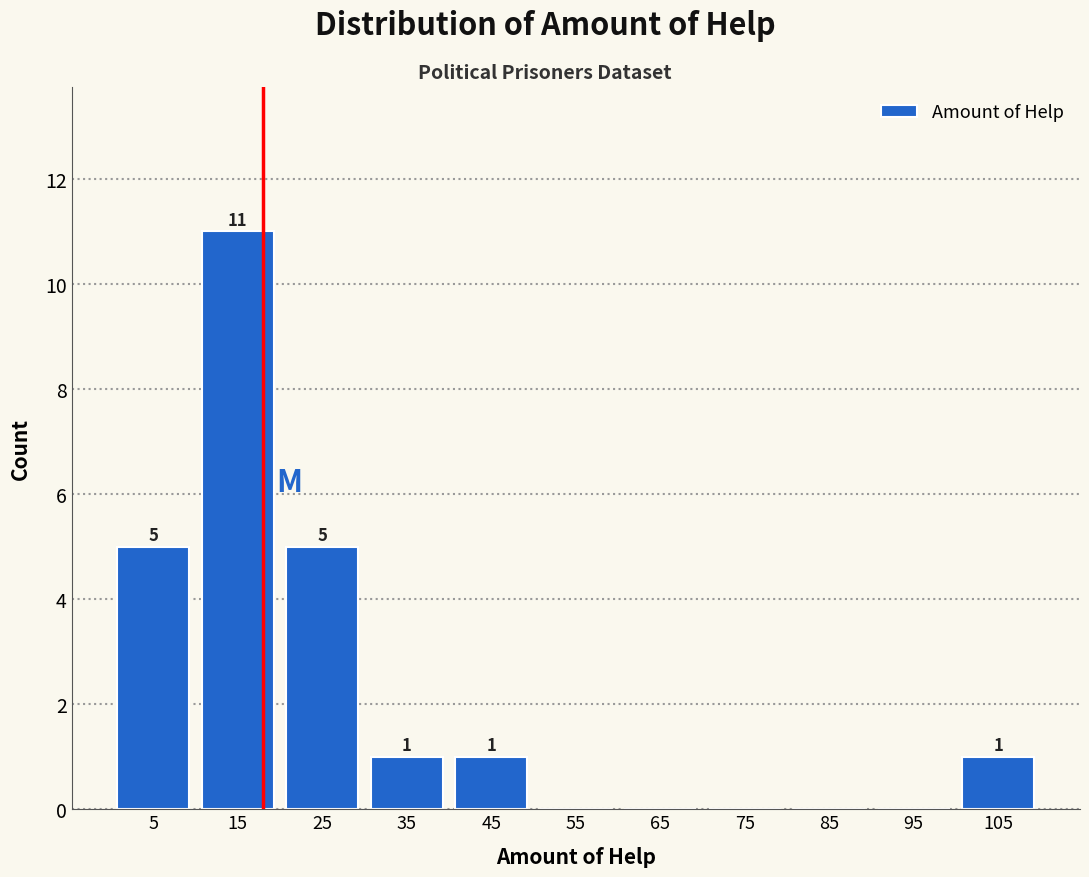

Which range on the x-axis has the tallest bar?

10 to 20